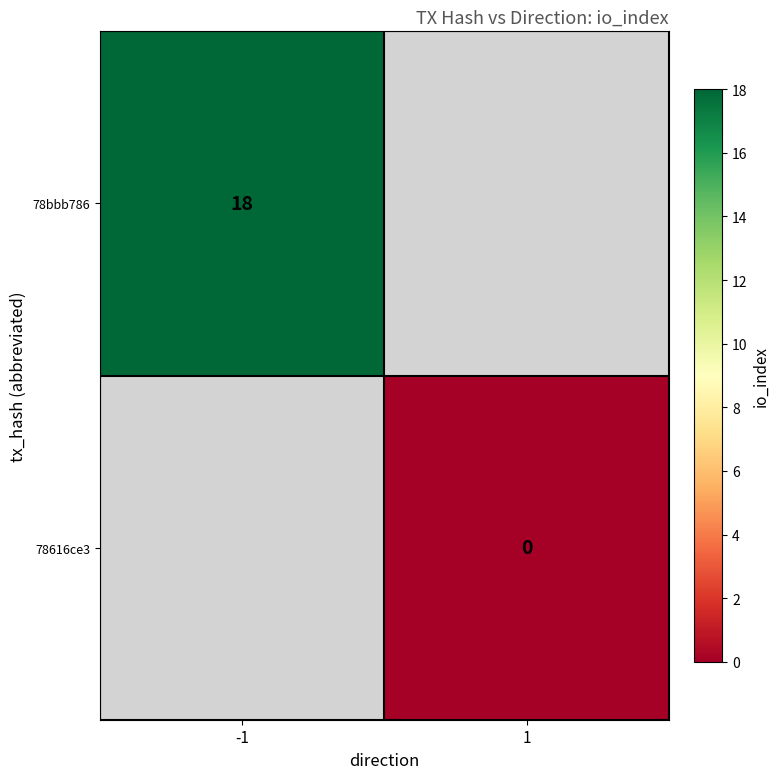

At how many categories does at least one series exceed 0?

1